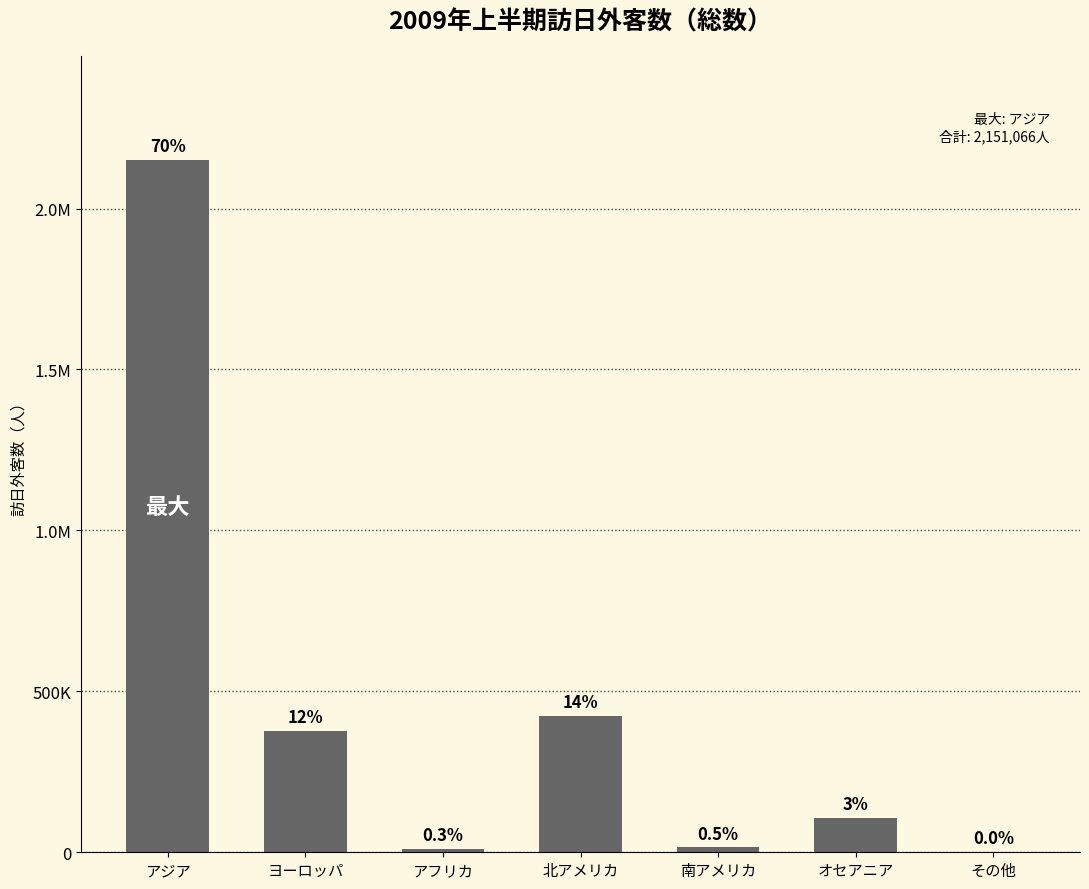

What is the average value?

440204